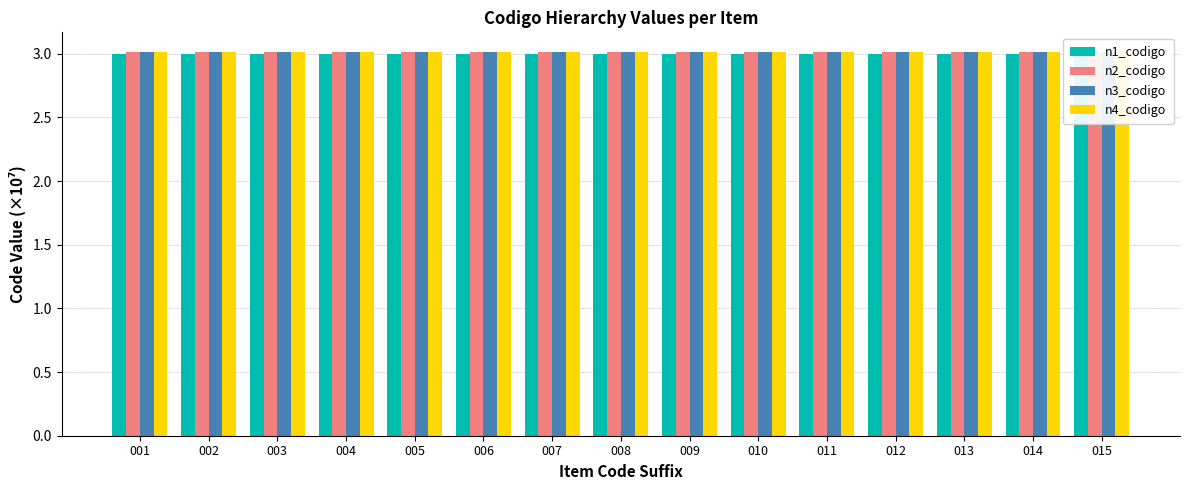

How many bars are there in total?

60